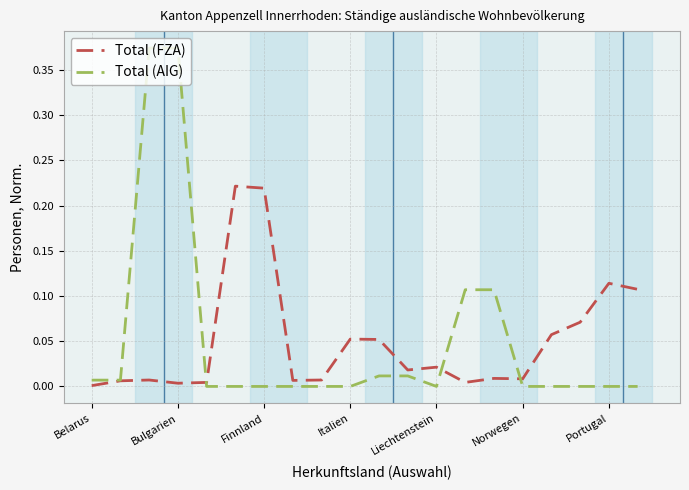

Which series has the widest spread of values?

Total (AIG)